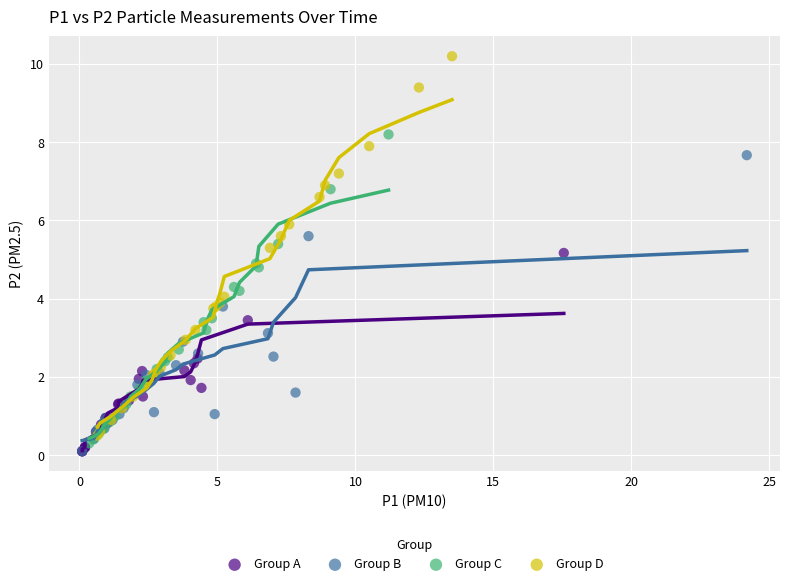

What are all the series names shown in the legend?

Group A, Group B, Group C, Group D